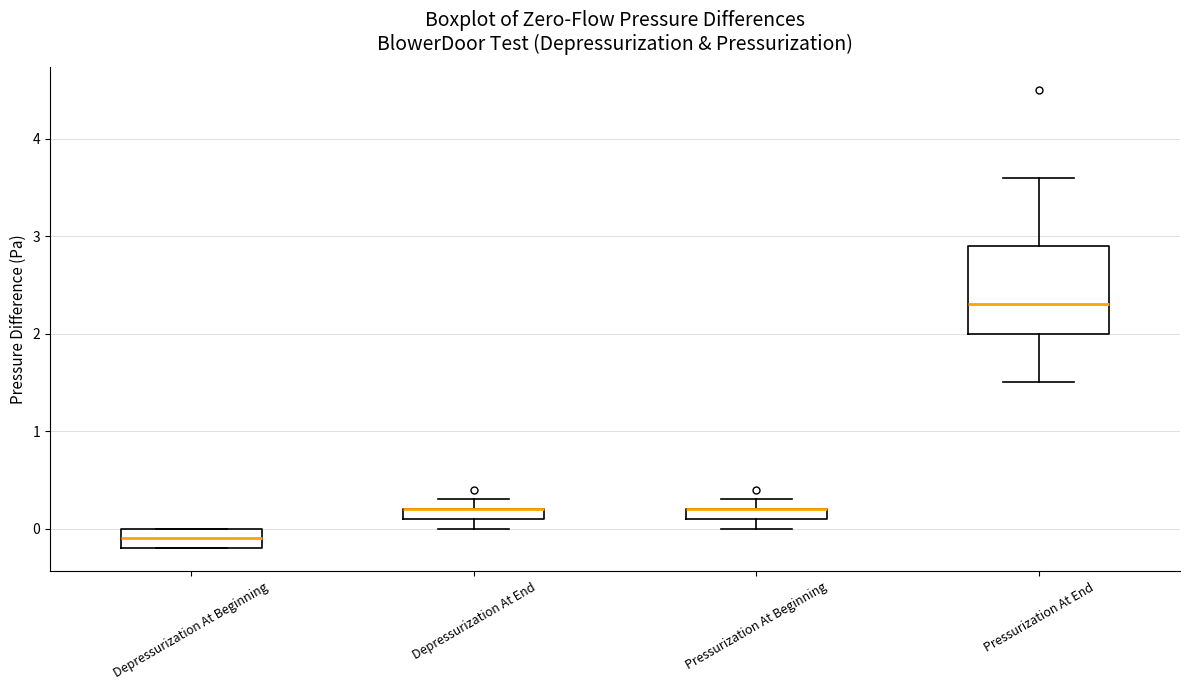

Where does the lower whisker of the box for Pressurization At End end on the y-axis? The values are not printed on the chart, so give them approximately, as read against the axis.

1.5